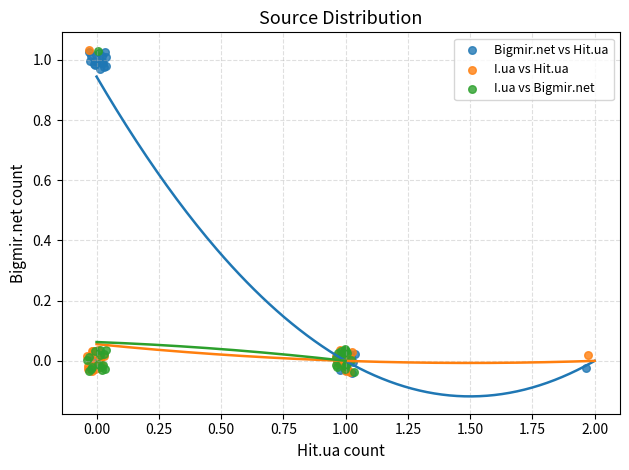

What are all the series names shown in the legend?

Bigmir.net vs Hit.ua, I.ua vs Hit.ua, I.ua vs Bigmir.net